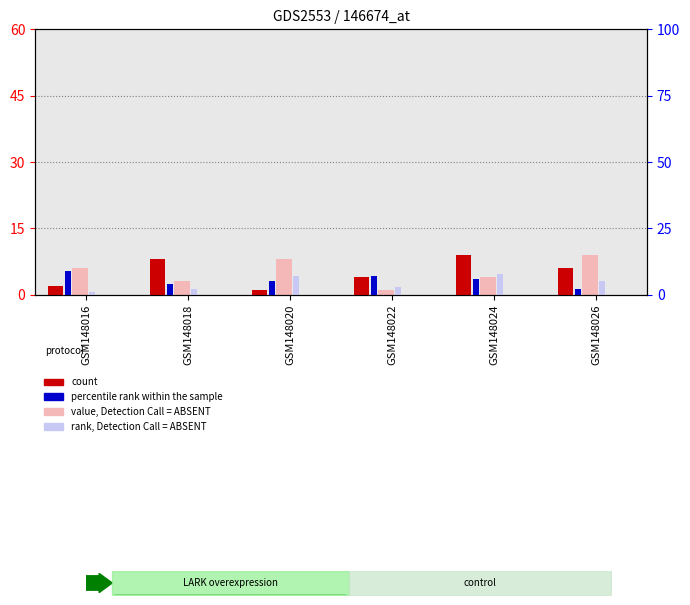

Where is rank, Detection Call = ABSENT nearest to the value 4?

GSM148022